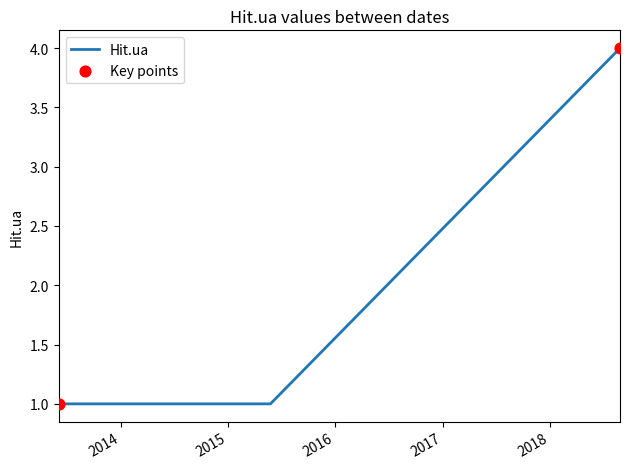

What is the difference between the maximum and minimum values?

3